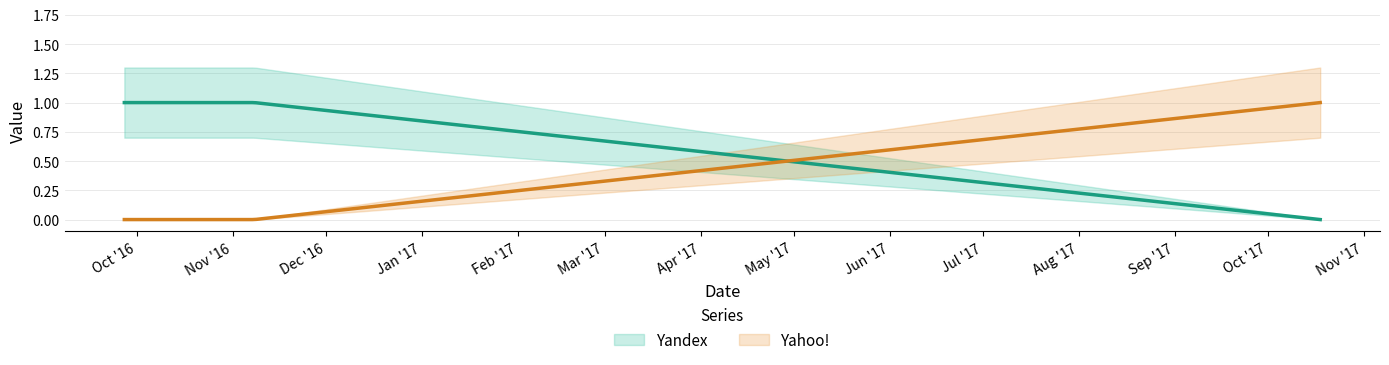

How many Yahoo! values are between 0 and 1?

6